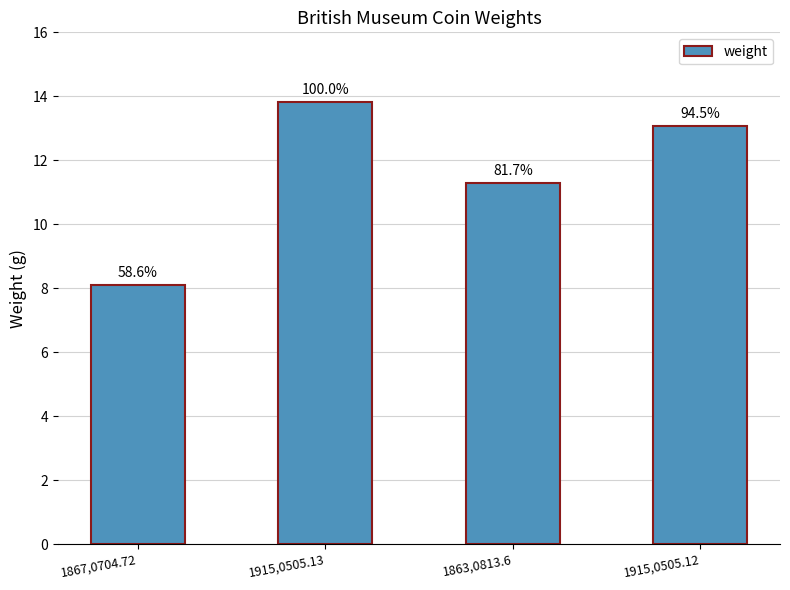

Are the bars horizontal?

No